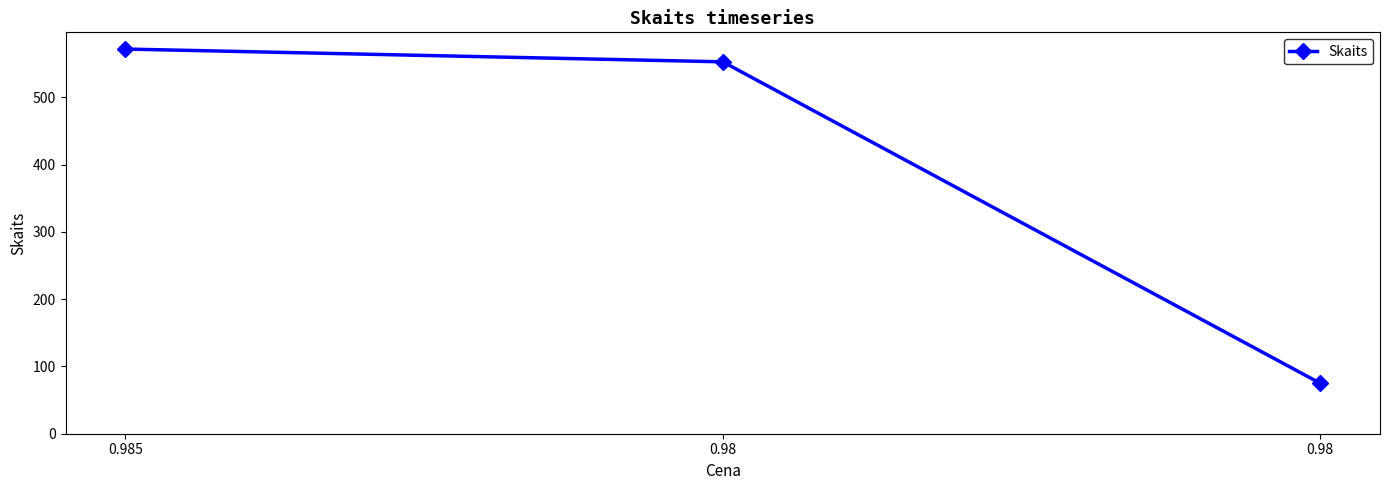

Is this an area chart (filled region under the line)?

No